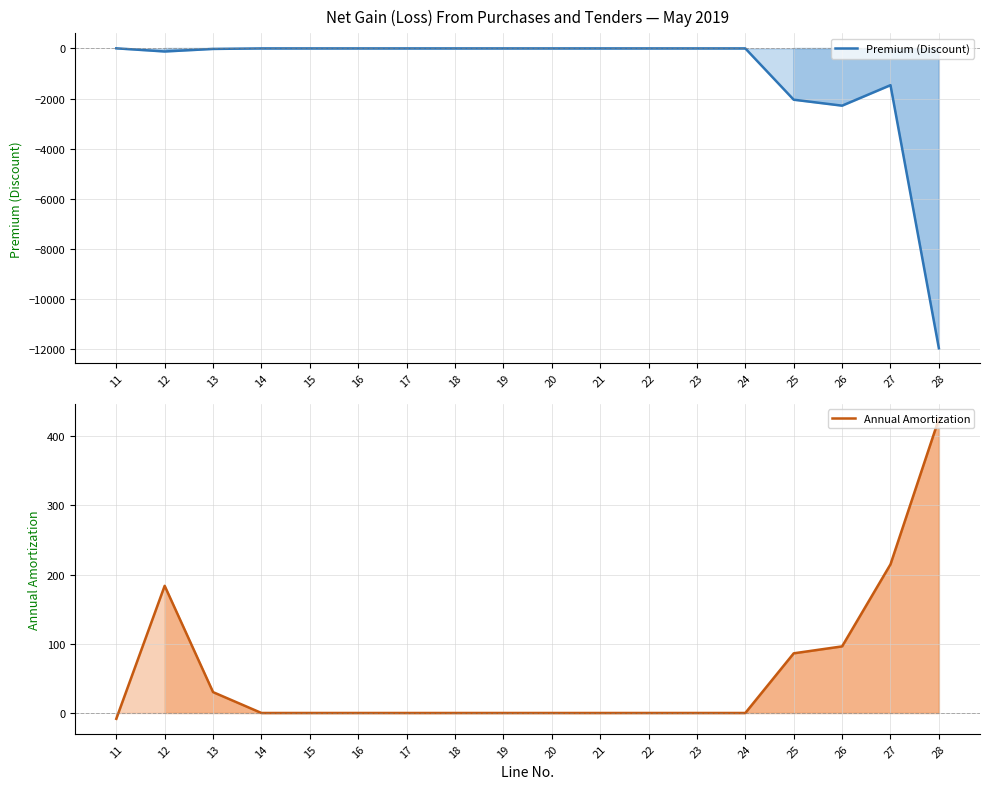

Between 16 and 26, which series saw the biggest shift?

Premium (Discount)